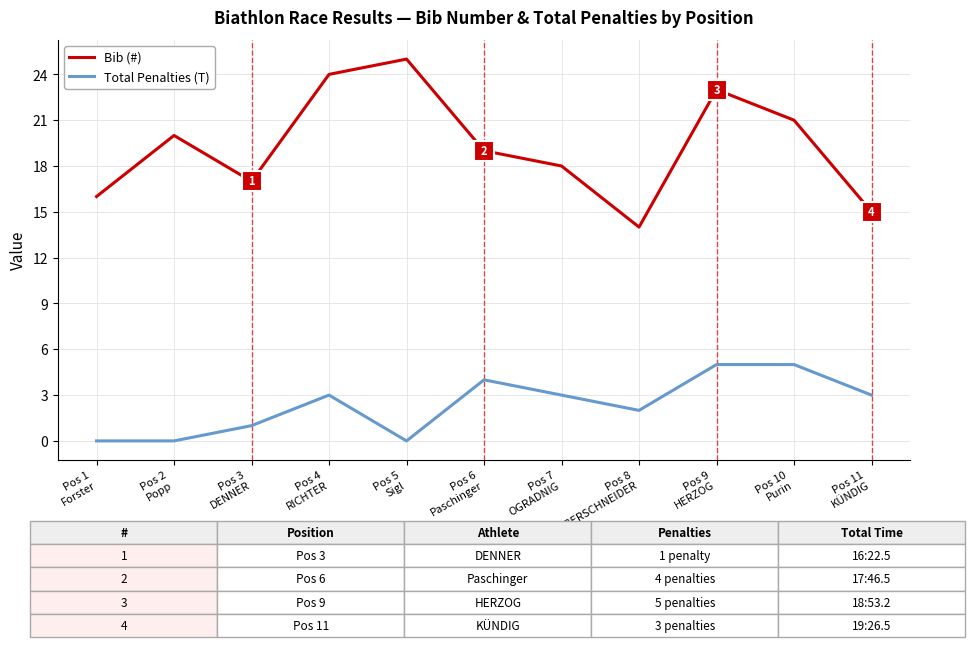

List the series in order of their overall mean, lowest first.

Total Penalties (T), Bib (#)